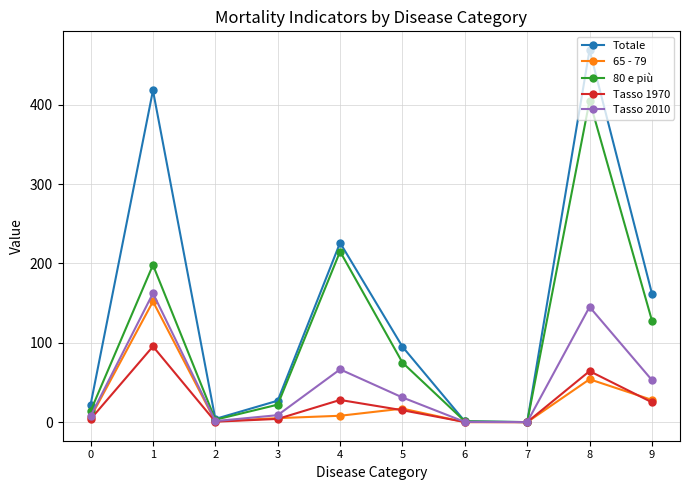

Which series has the largest total across all categories?

Totale